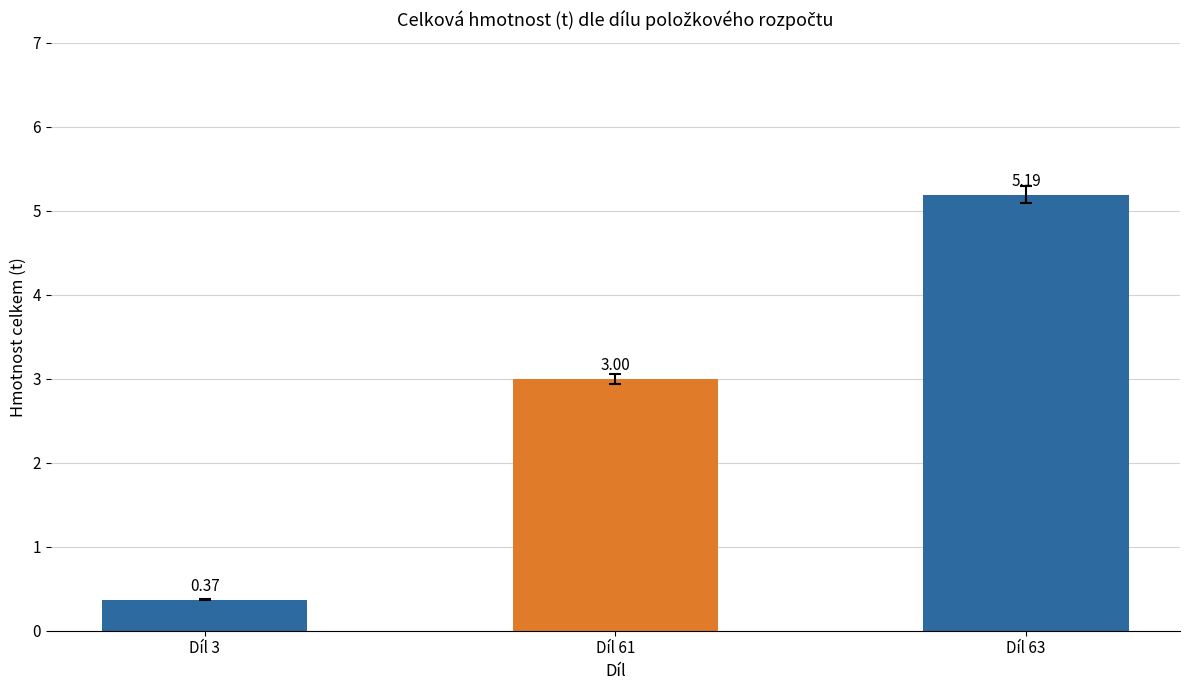

Rank the categories by value from lowest to highest.

Díl 3, Díl 61, Díl 63